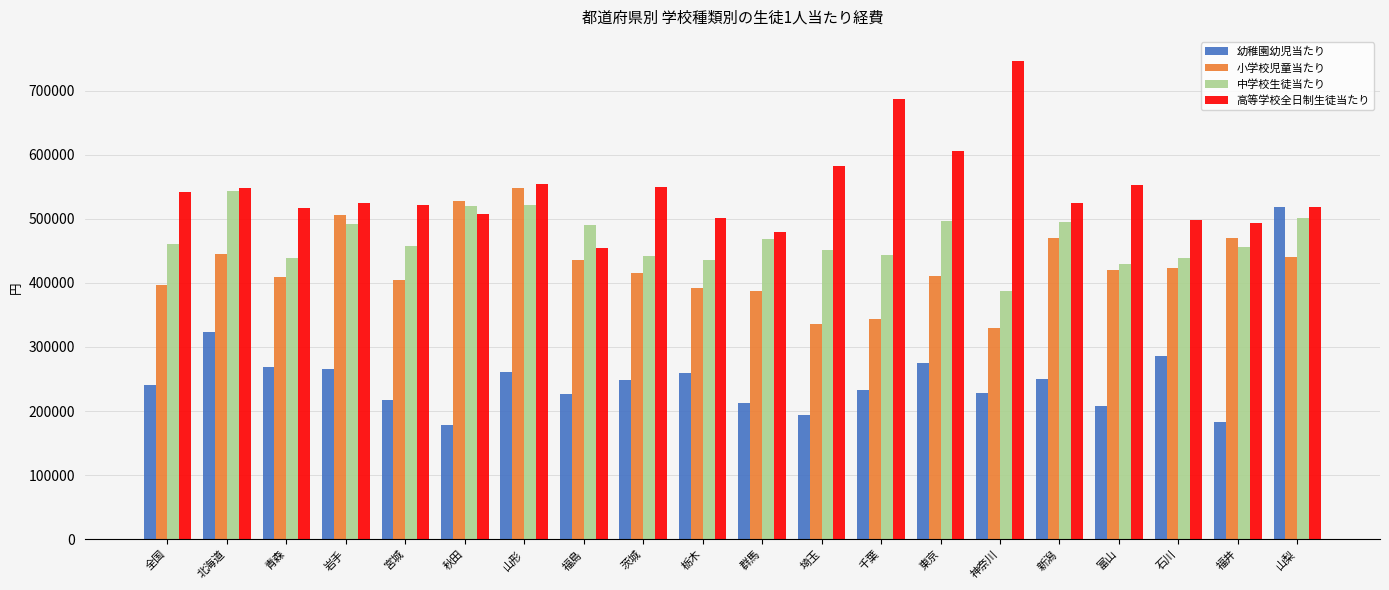

True or false: 幼稚園幼児当たり has a value of 92416 at 東京.

False